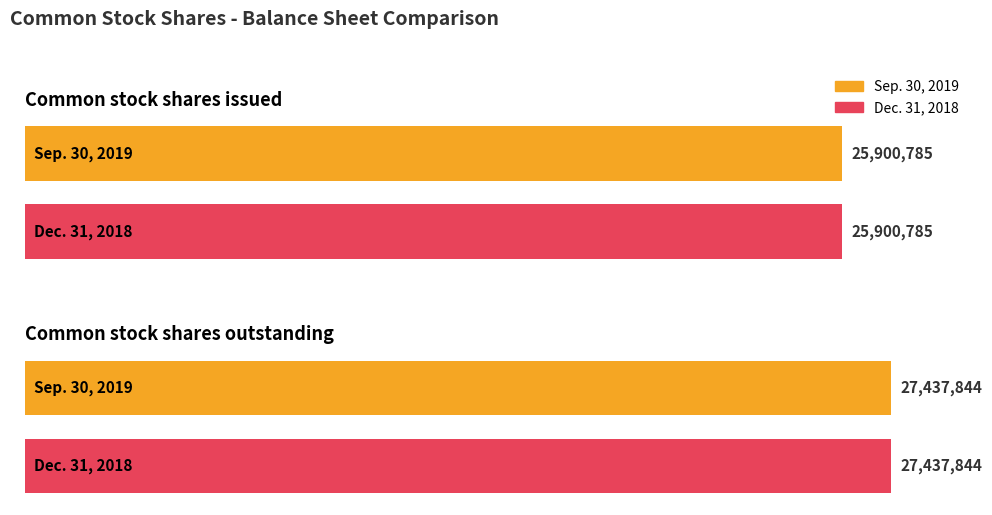

What is the sum of all Dec. 31, 2018 values?

53338629